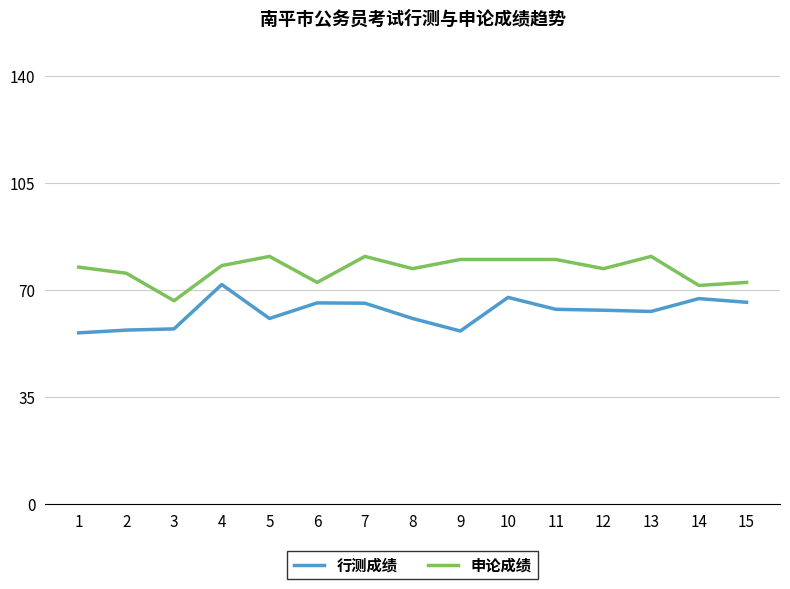

What is the spread (max minus min) of values at 6?

6.7